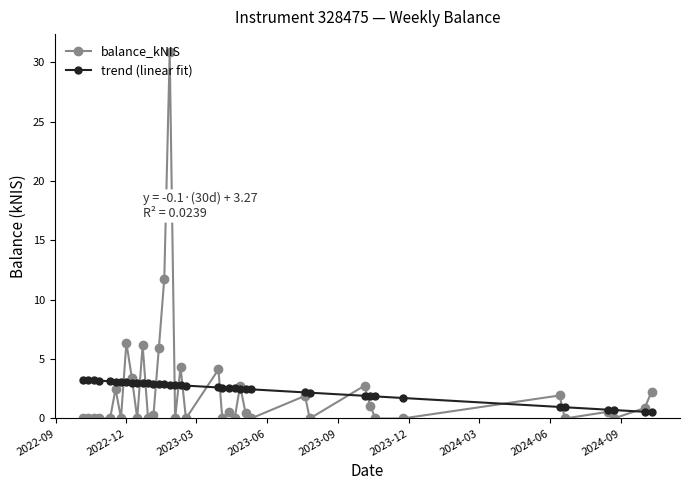

True or false: balance_kNIS has more than 1 interior local peaks.

True